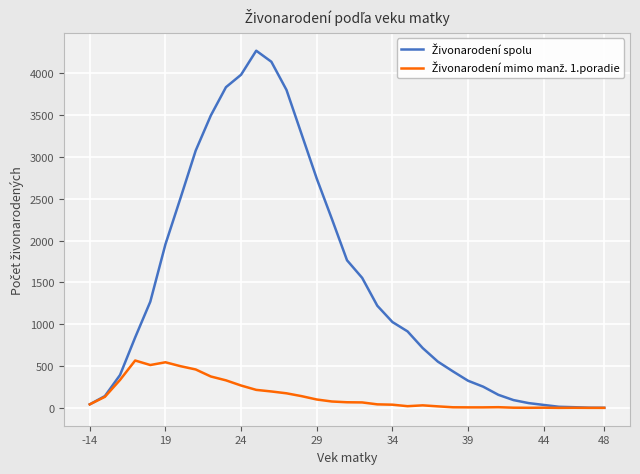

What is the maximum value shown in the chart?

4269